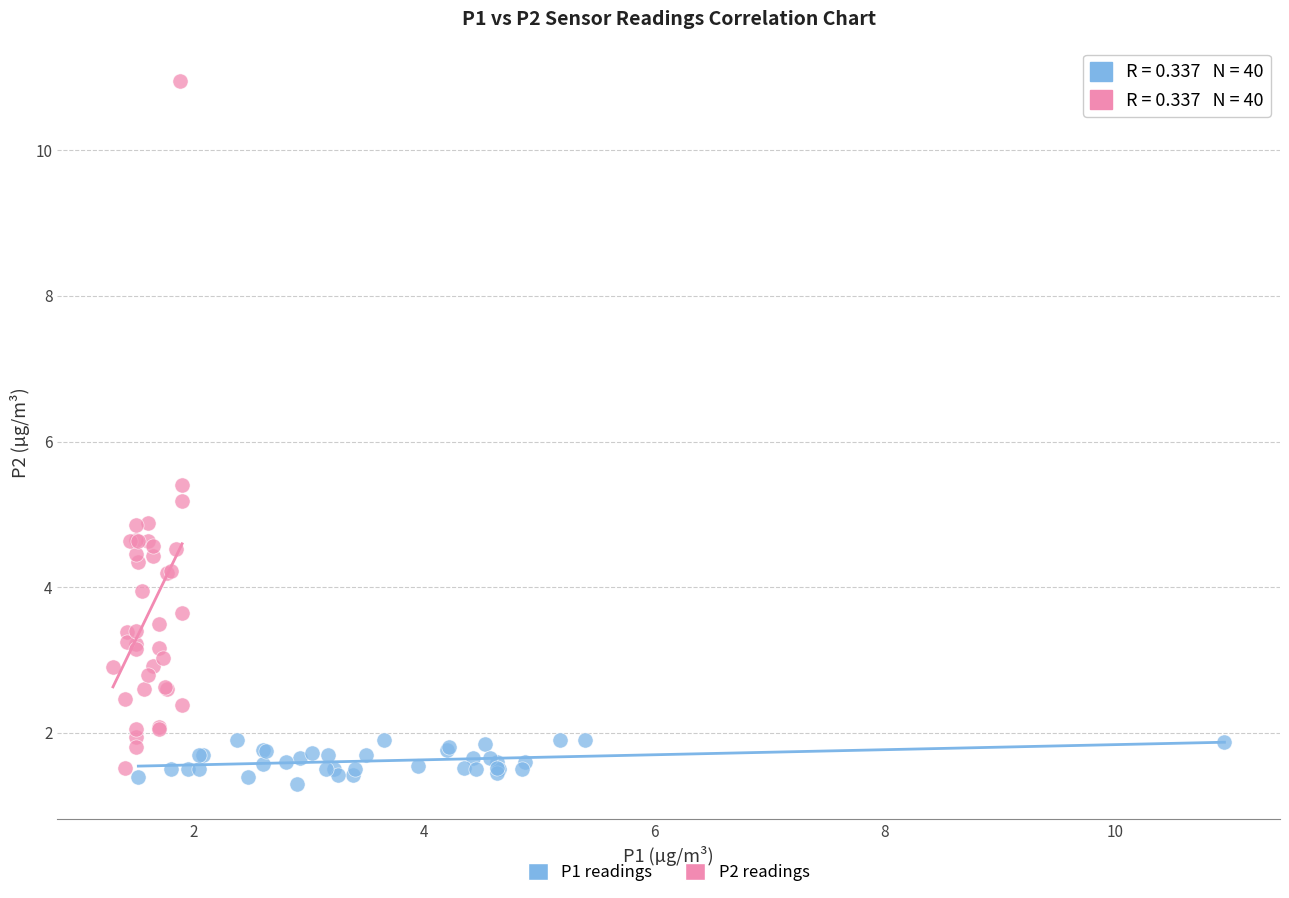

Which series reaches the maximum Y coordinate?

P2 readings